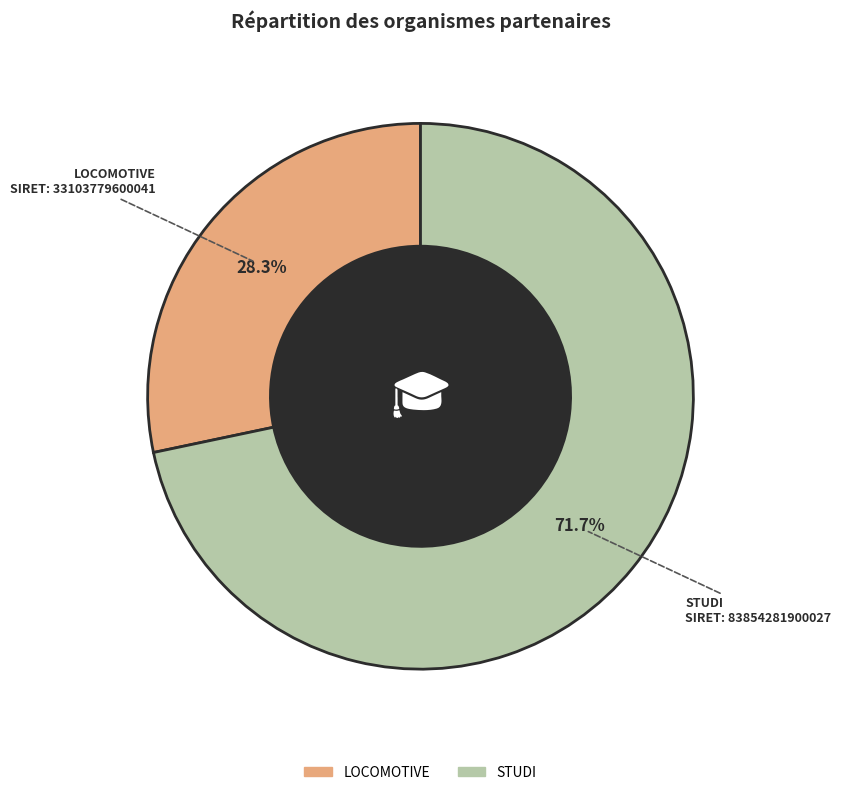

Is it true that LOCOMOTIVE is 28% of the pie?

True